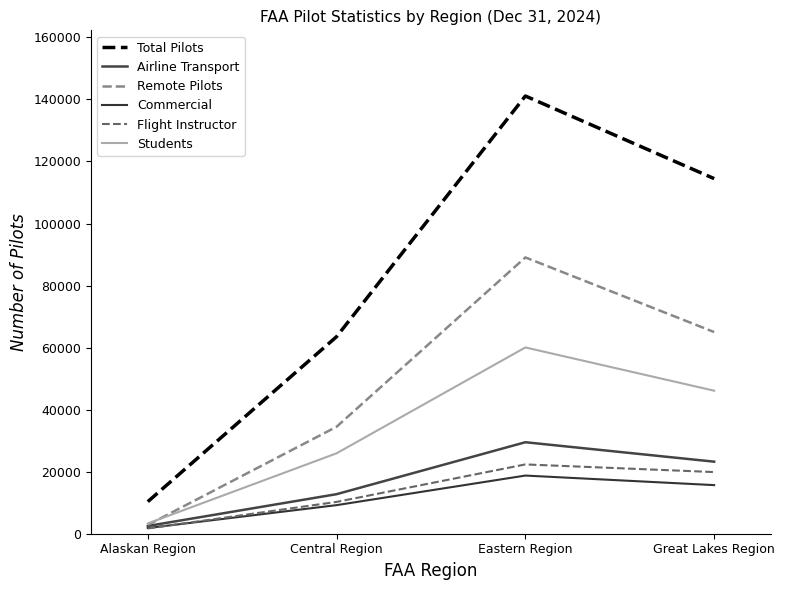

What is the difference between the maximum and minimum values in the Flight Instructor series?

20647